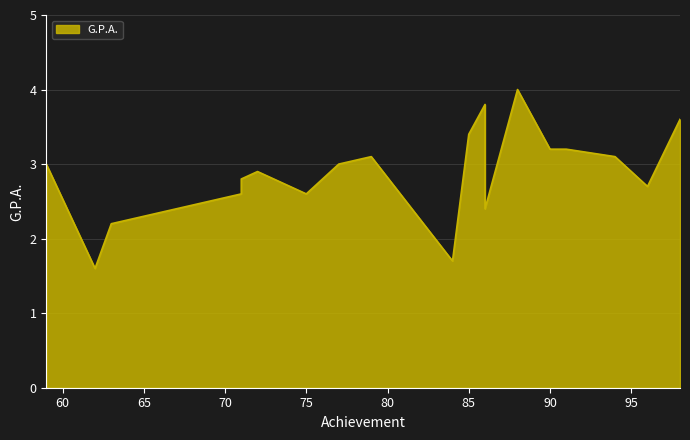

What is the minimum value shown in the chart?

1.6